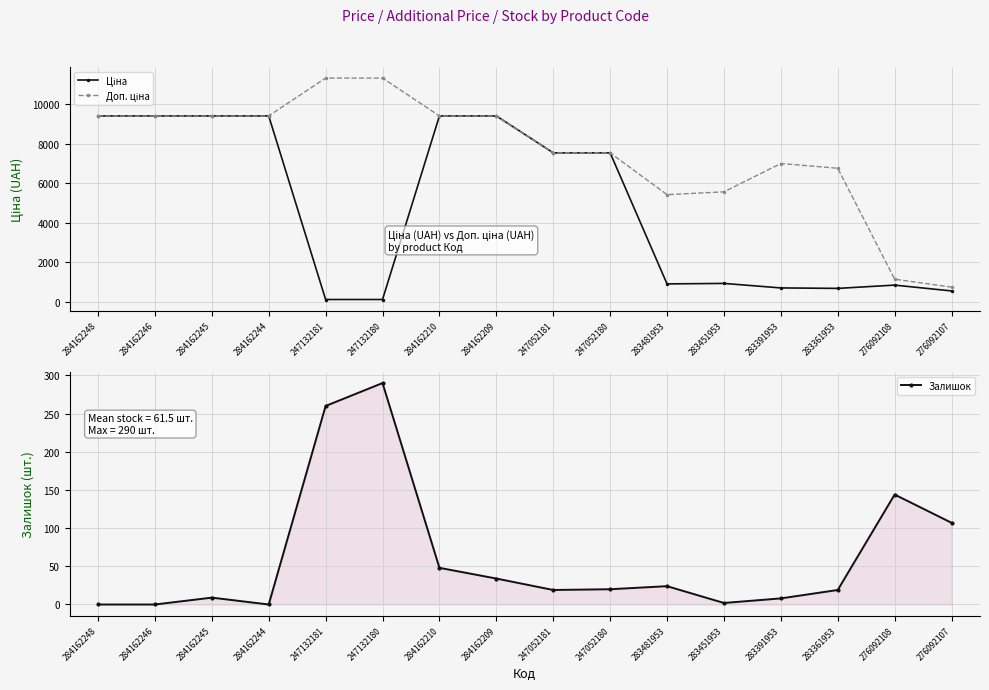

List the series in order of their overall mean, lowest first.

Залишок, Ціна, Доп. ціна